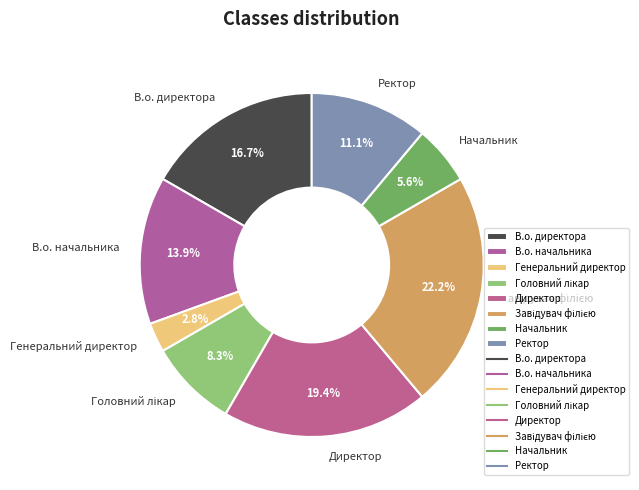

How many segments does this pie chart have?

8